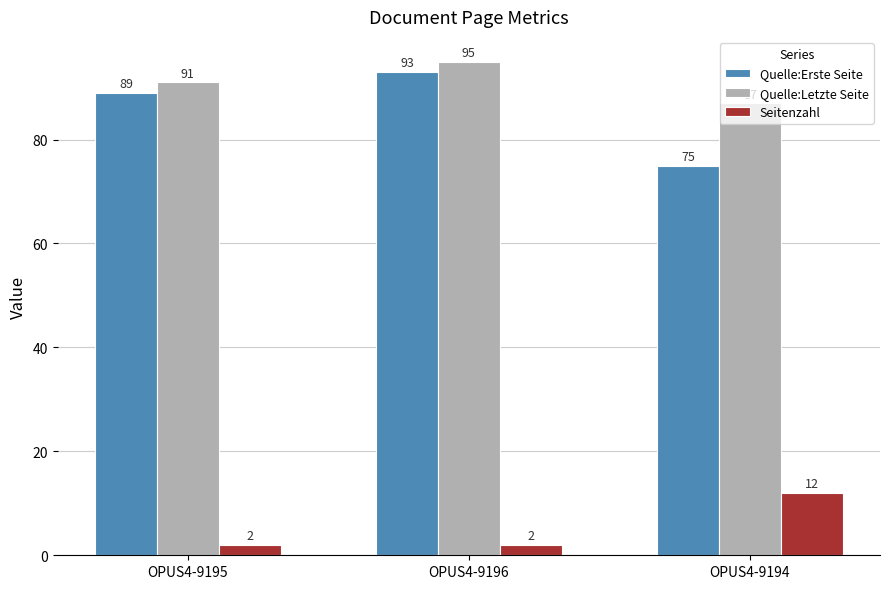

Rank the series at OPUS4-9195 from highest to lowest value.

Quelle:Letzte Seite, Quelle:Erste Seite, Seitenzahl